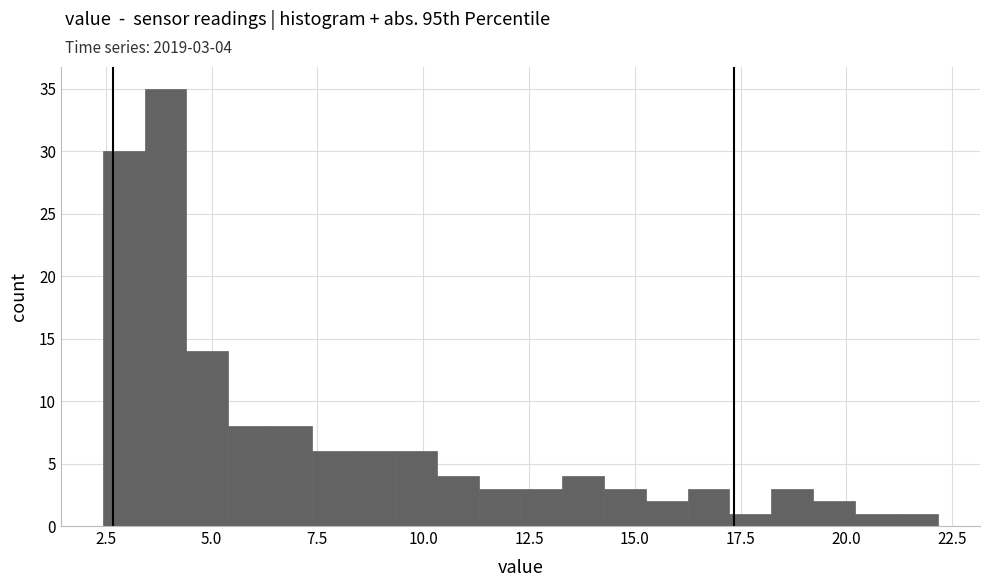

Around what value on the x-axis is the tallest bar? Give the approximate position of its centre, as read against the axis.

4.0